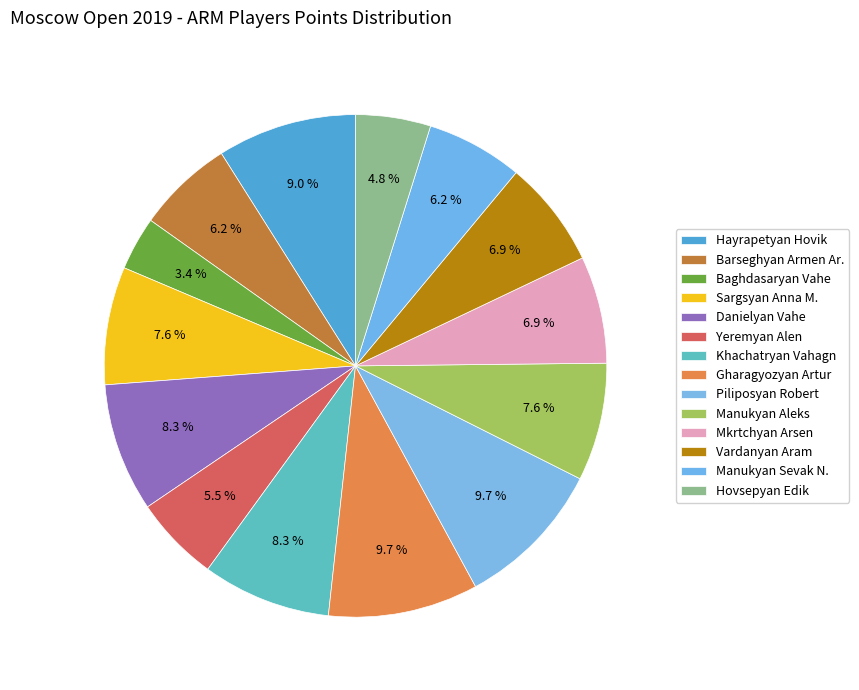

Is Hayrapetyan Hovik the majority of the pie?

No